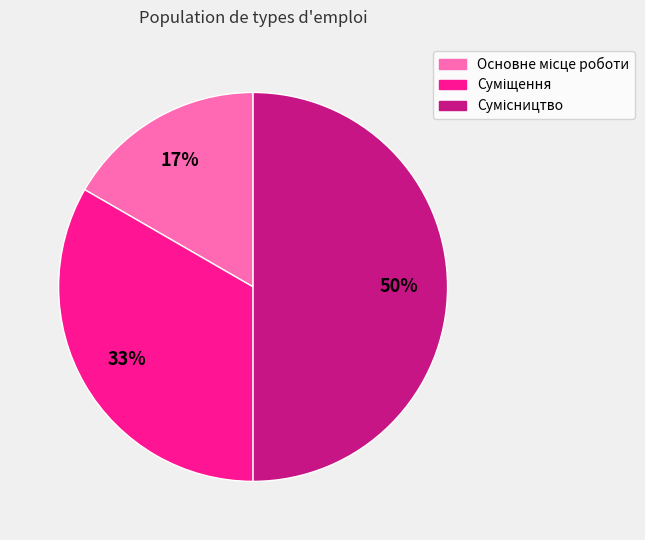

To the nearest percent, what is the average slice percentage?

33%